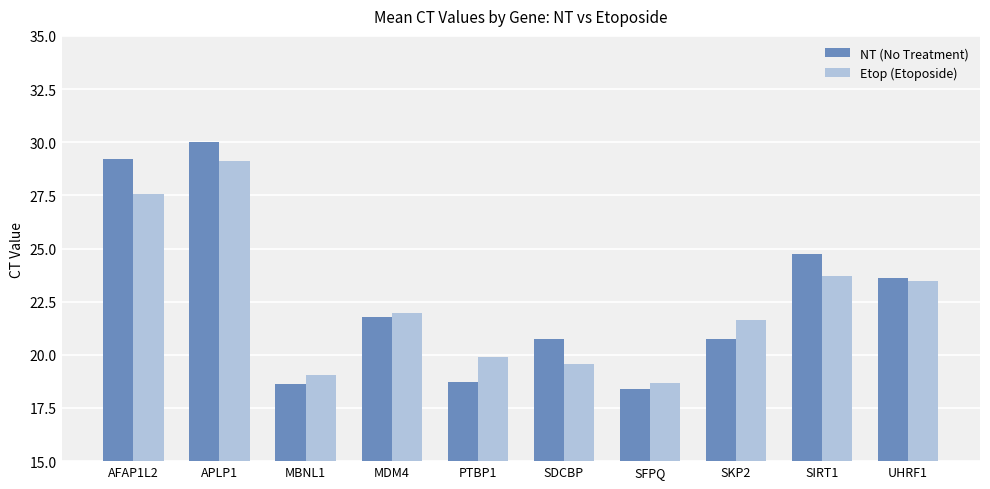

At how many categories does at least one series exceed 26?

2